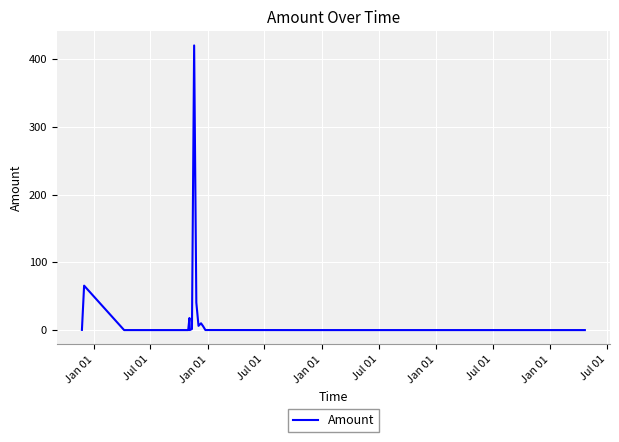

The chart shows a value of 40.6 at Jan 01. True or false?

True